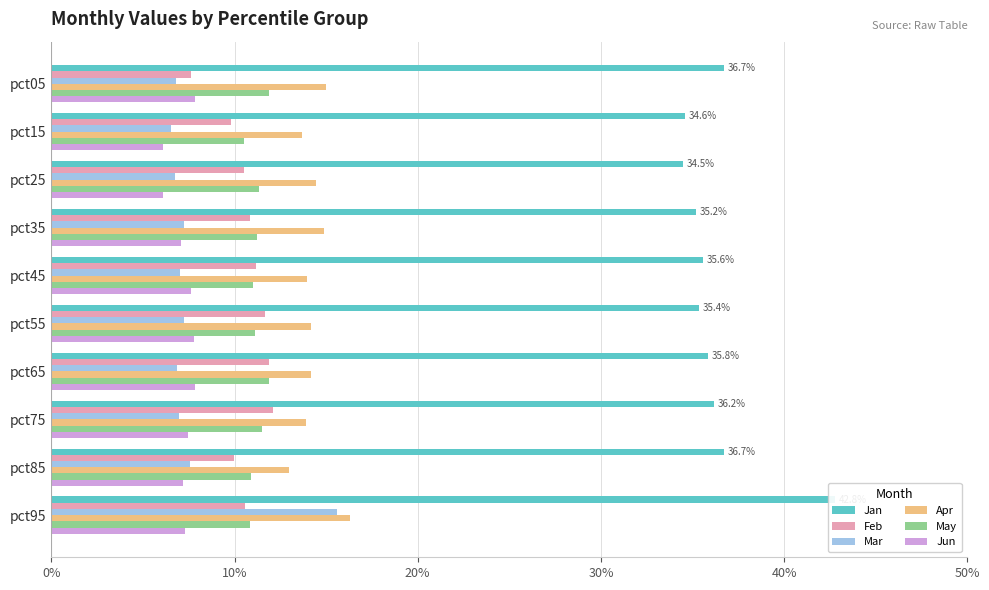

Is it true that May equals 0.1 at pct95?

True